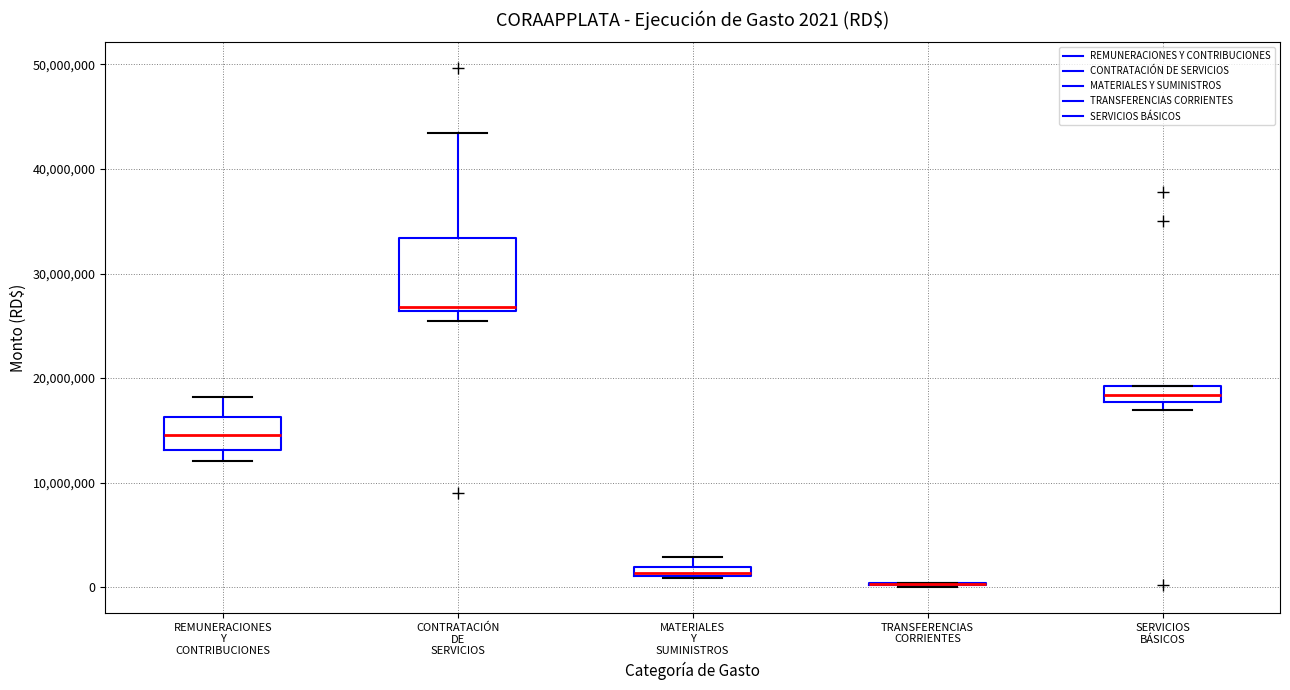

Which box is the tallest, from its lower edge to its upper edge?

CONTRATACIÓN DE SERVICIOS